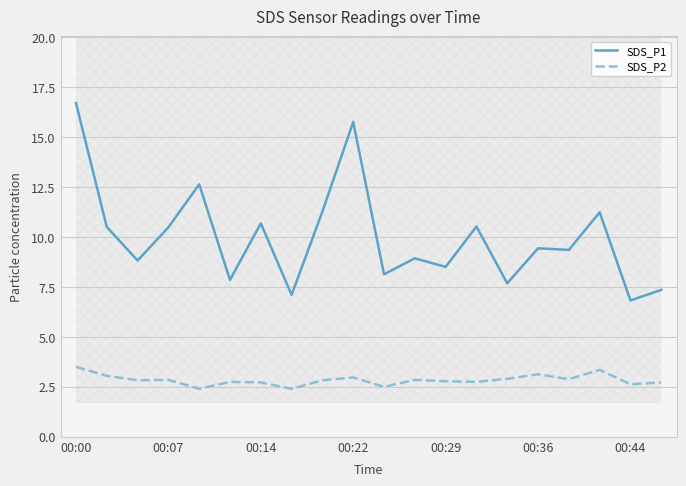

What is the greatest value displayed?

16.7